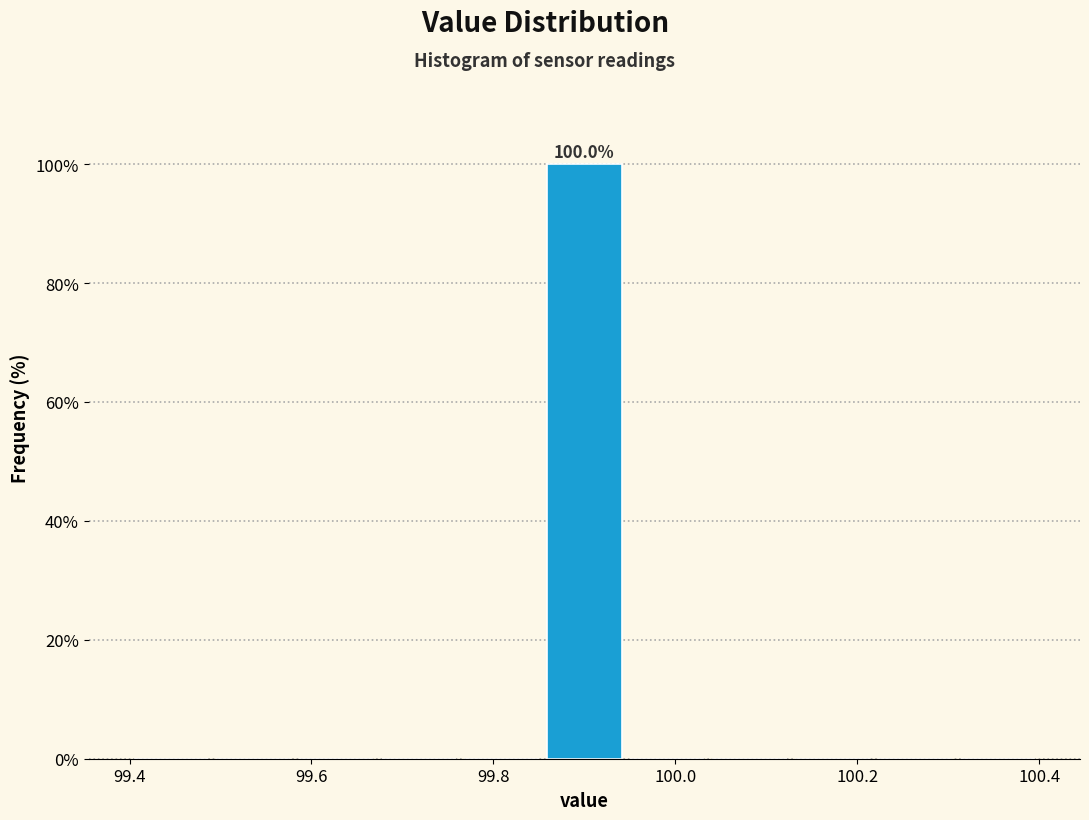

Over which range of the x-axis is the bar tallest?

99.86 to 99.94